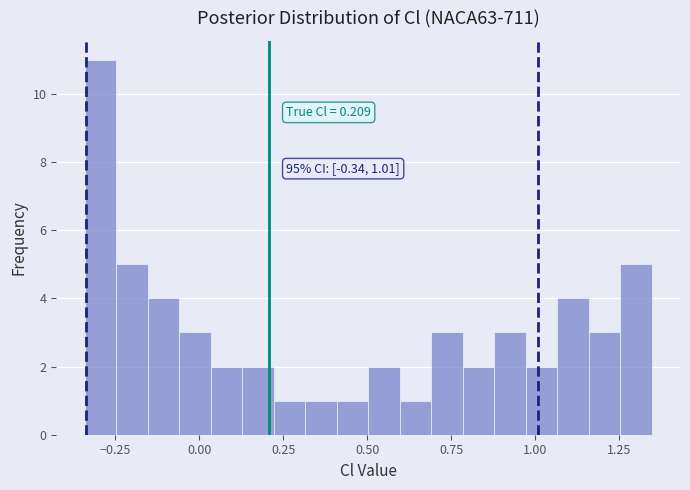

Around what value on the x-axis is the tallest bar? Give the approximate position of its centre, as read against the axis.

-0.30